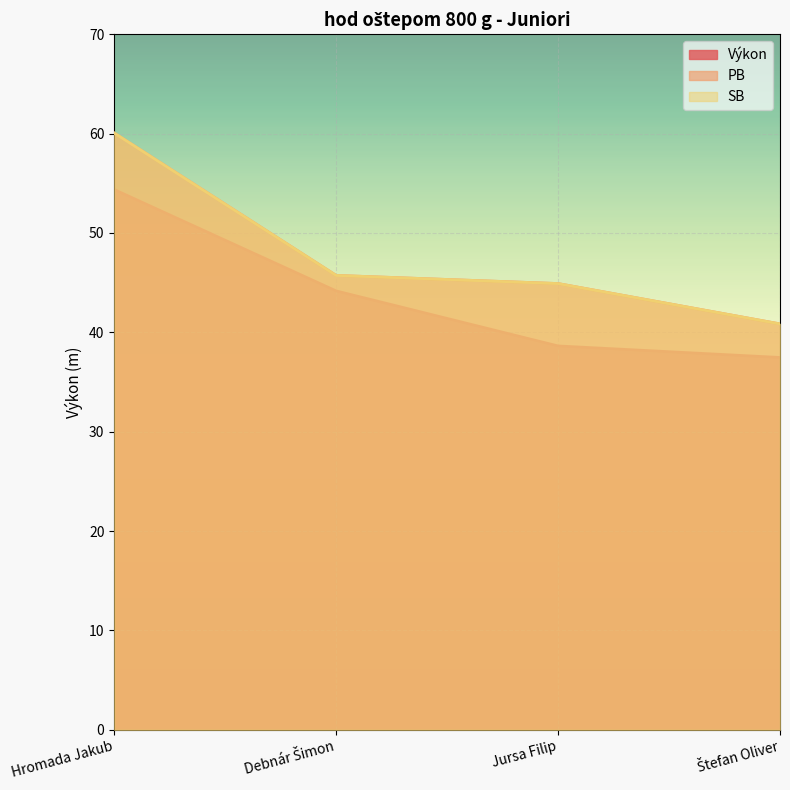

Between Hromada Jakub and Jursa Filip, which is larger?

Hromada Jakub